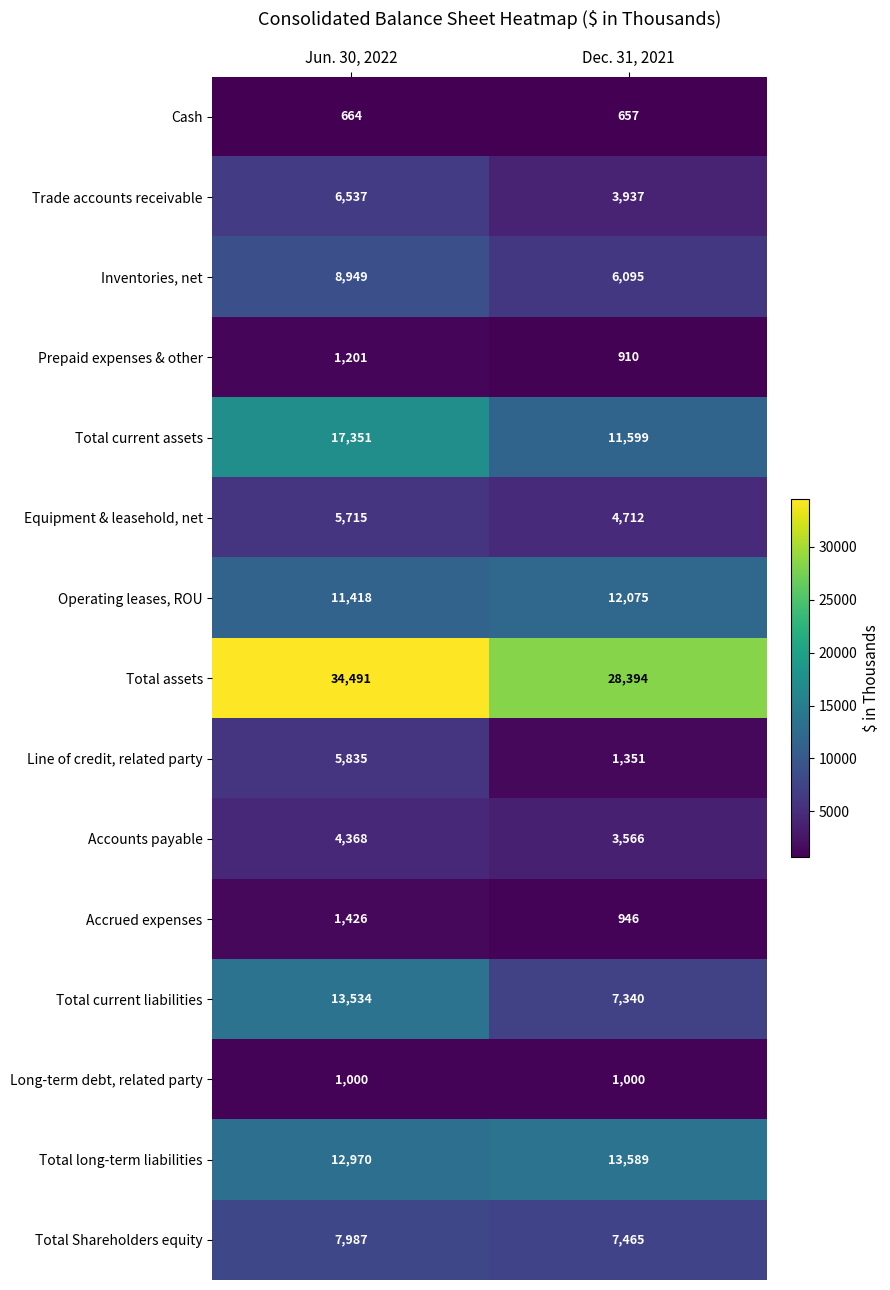

Reading right to left, list all the values displayed in this chart.

Cash: 657	664
Trade accounts receivable: 3937	6537
Inventories, net: 6095	8949
Prepaid expenses & other: 910	1201
Total current assets: 11599	17351
Equipment & leasehold, net: 4712	5715
Operating leases, ROU: 12075	11418
Total assets: 28394	34491
Line of credit, related party: 1351	5835
Accounts payable: 3566	4368
Accrued expenses: 946	1426
Total current liabilities: 7340	13534
Long-term debt, related party: 1000	1000
Total long-term liabilities: 13589	12970
Total Shareholders equity: 7465	7987